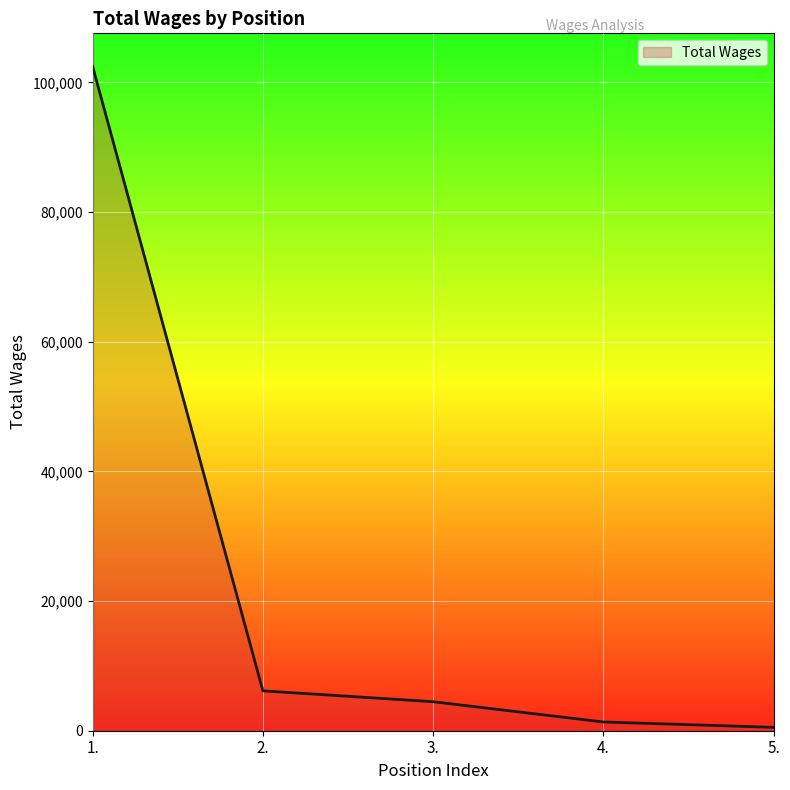

At which category does the chart reach its peak across all series?

1.